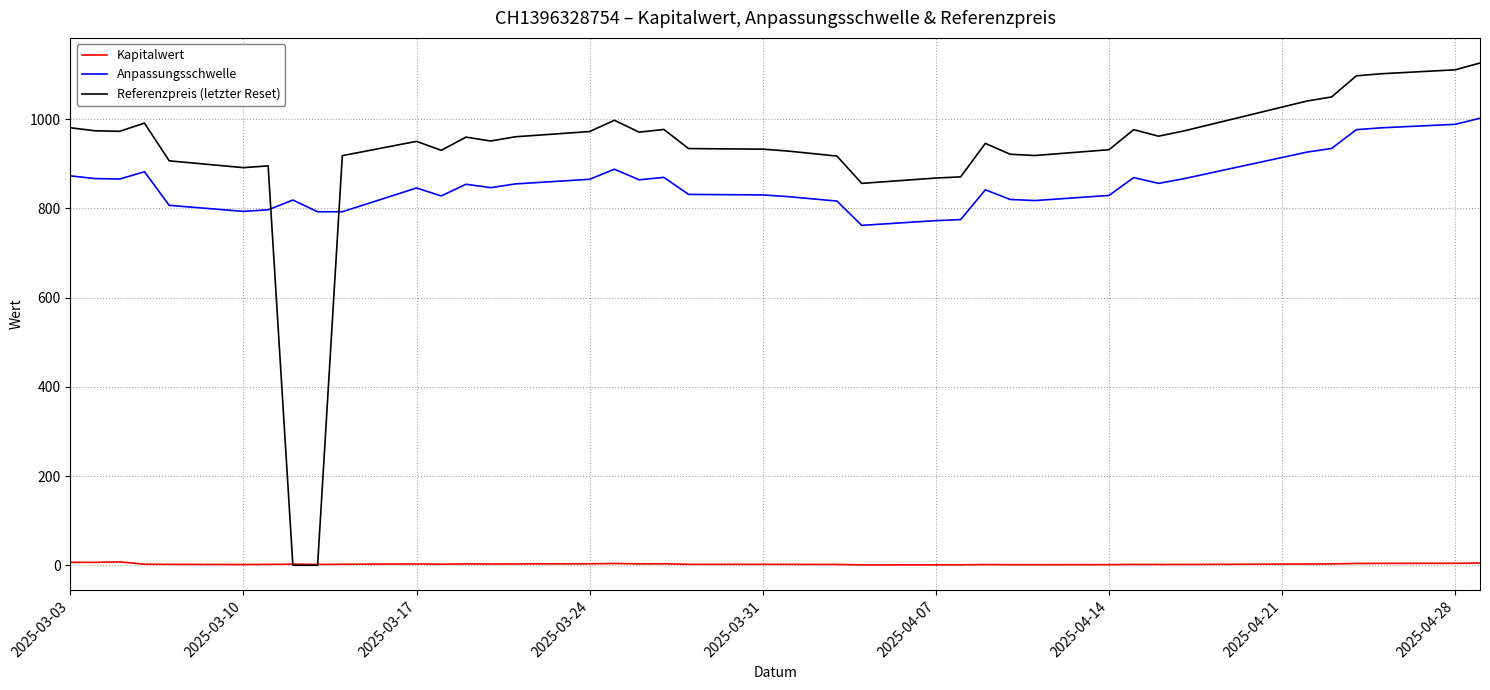

List the series in order of their peak value, lowest first.

Kapitalwert, Anpassungsschwelle, Referenzpreis (letzter Reset)